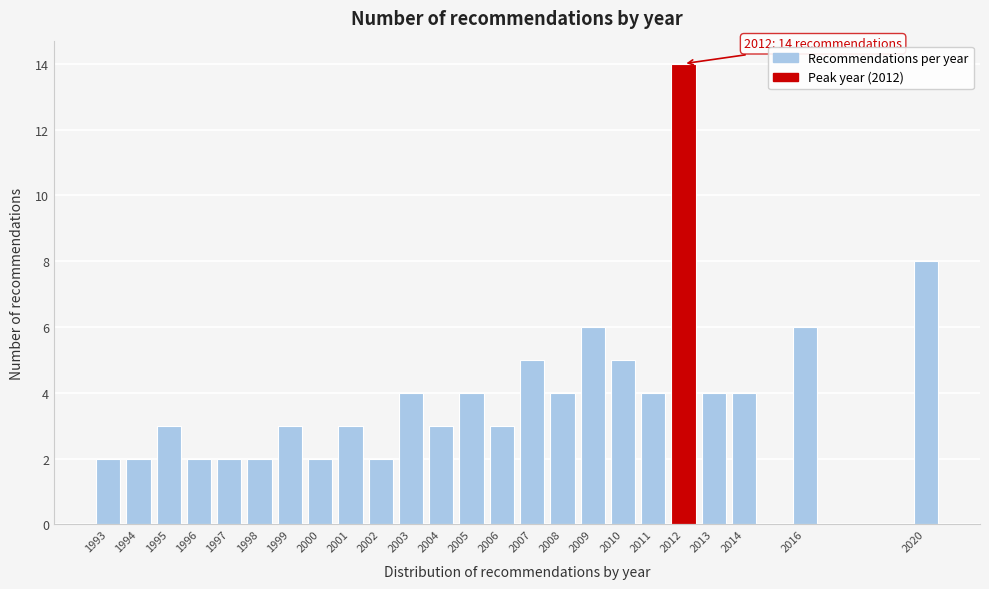

Reading left to right, extract all data points from this chart.

1993=2	1994=2	1995=3	1996=2	1997=2	1998=2	1999=3	2000=2	2001=3	2002=2	2003=4	2004=3	2005=4	2006=3	2007=5	2008=4	2009=6	2010=5	2011=4	2012=14	2013=4	2014=4	2016=6	2020=8